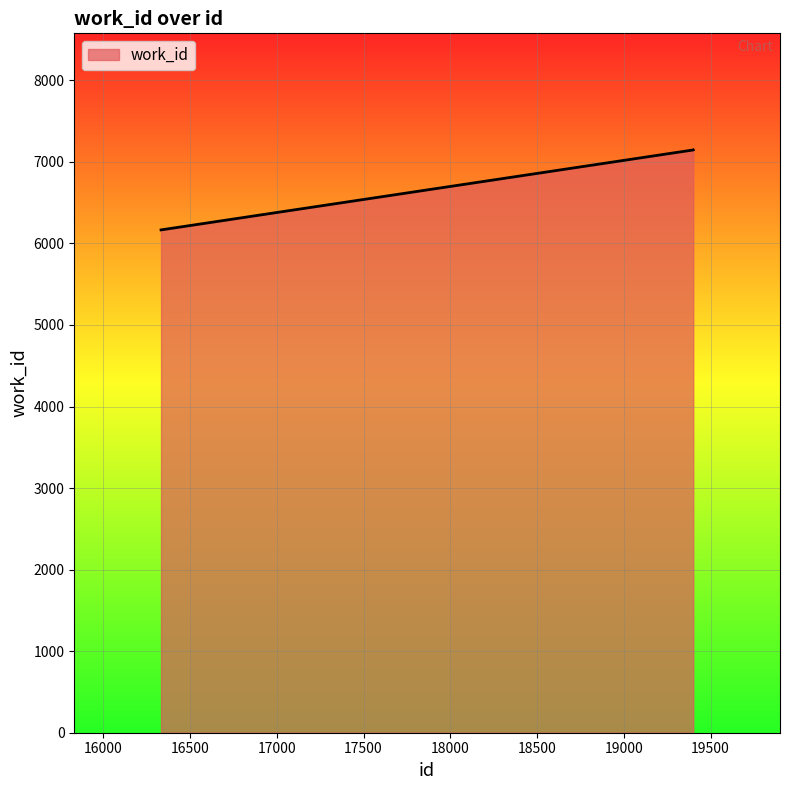

What is the difference between the maximum and minimum values?

981